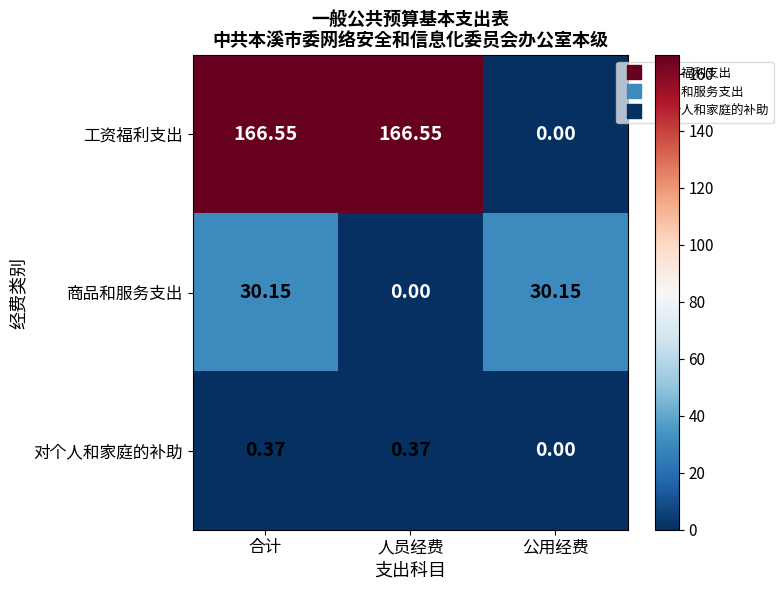

How many data points in 工资福利支出 are above 166?

2